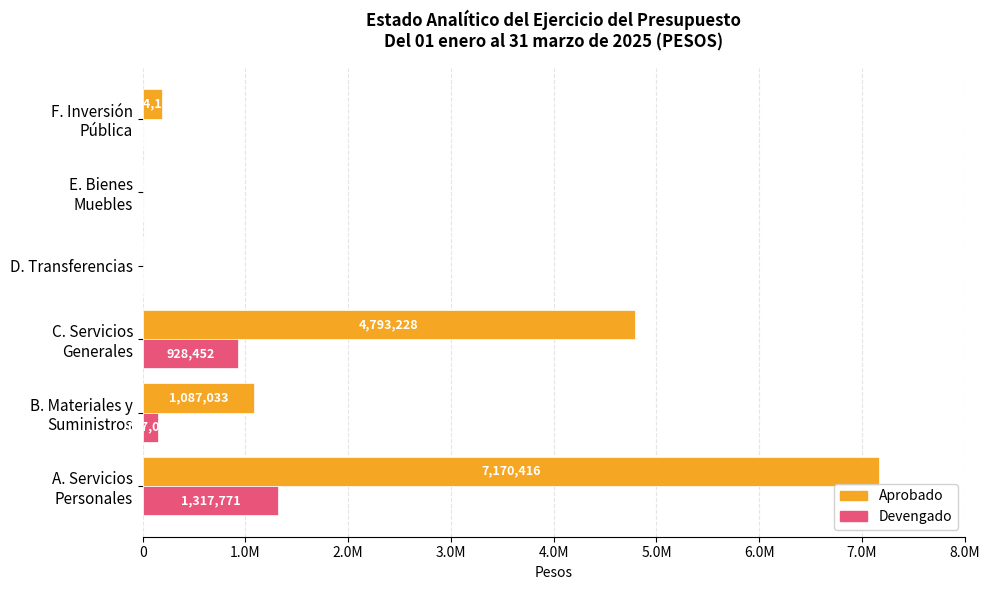

What is the difference between the maximum and minimum values in the Devengado series?

1317771.1